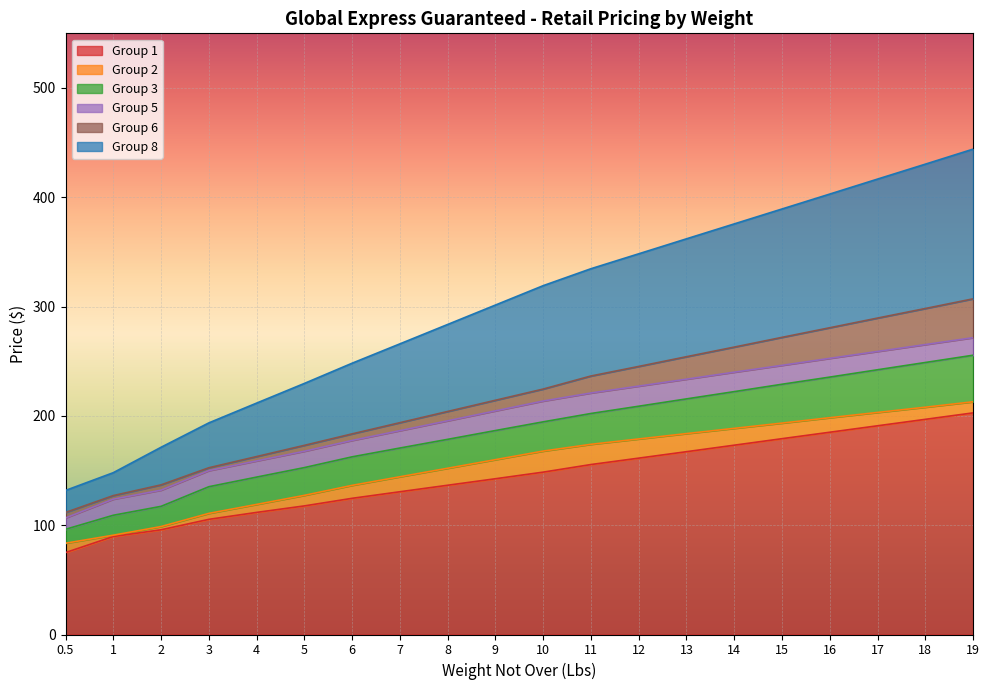

How many values in the Group 2 series are below 167?

10